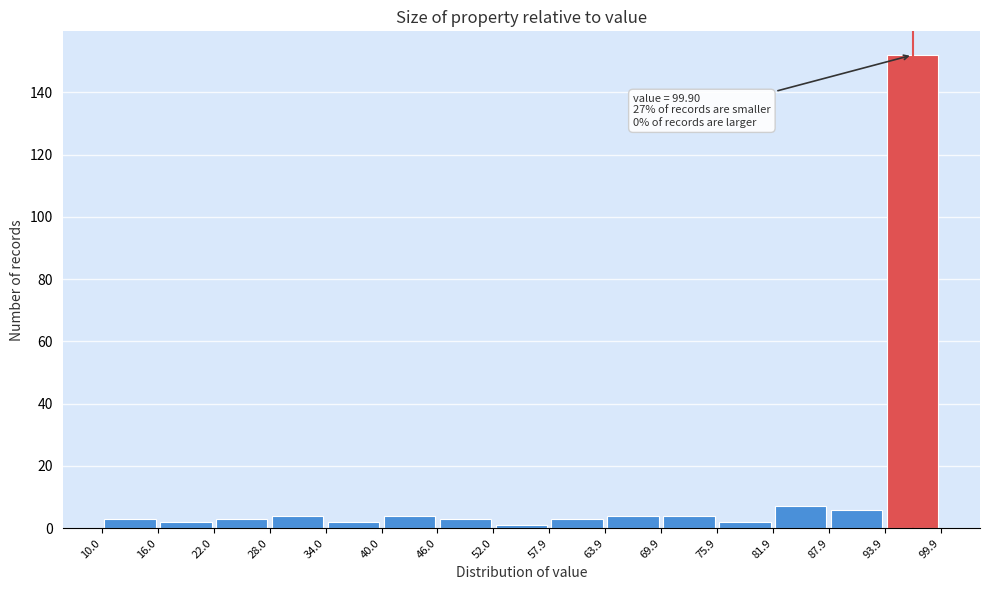

Which range on the x-axis has the tallest bar?

93.9 to 99.9